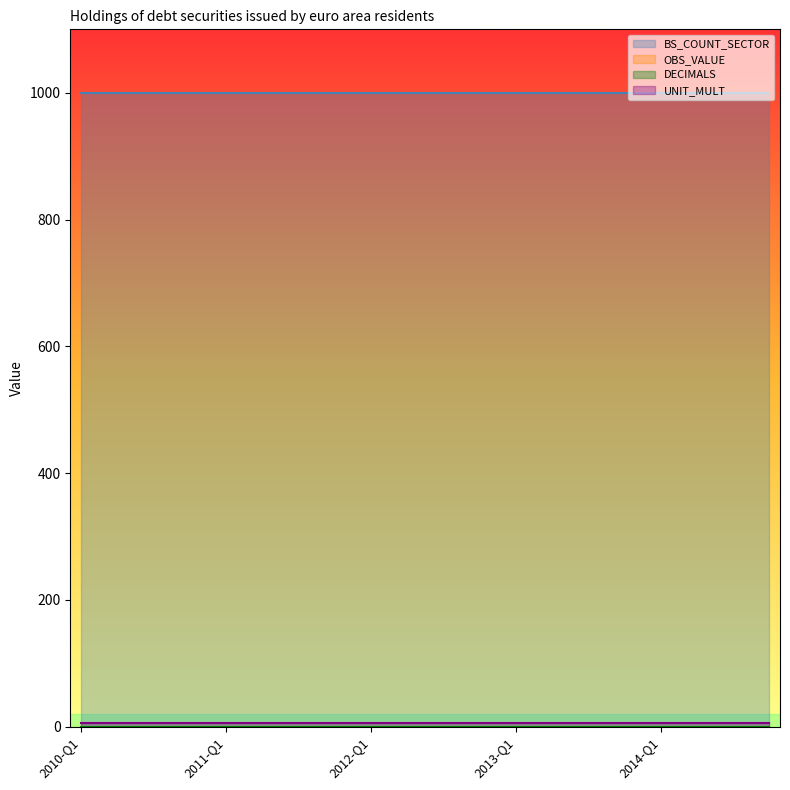

The value of DECIMALS at 2014-Q4 is 0. True or false?

True